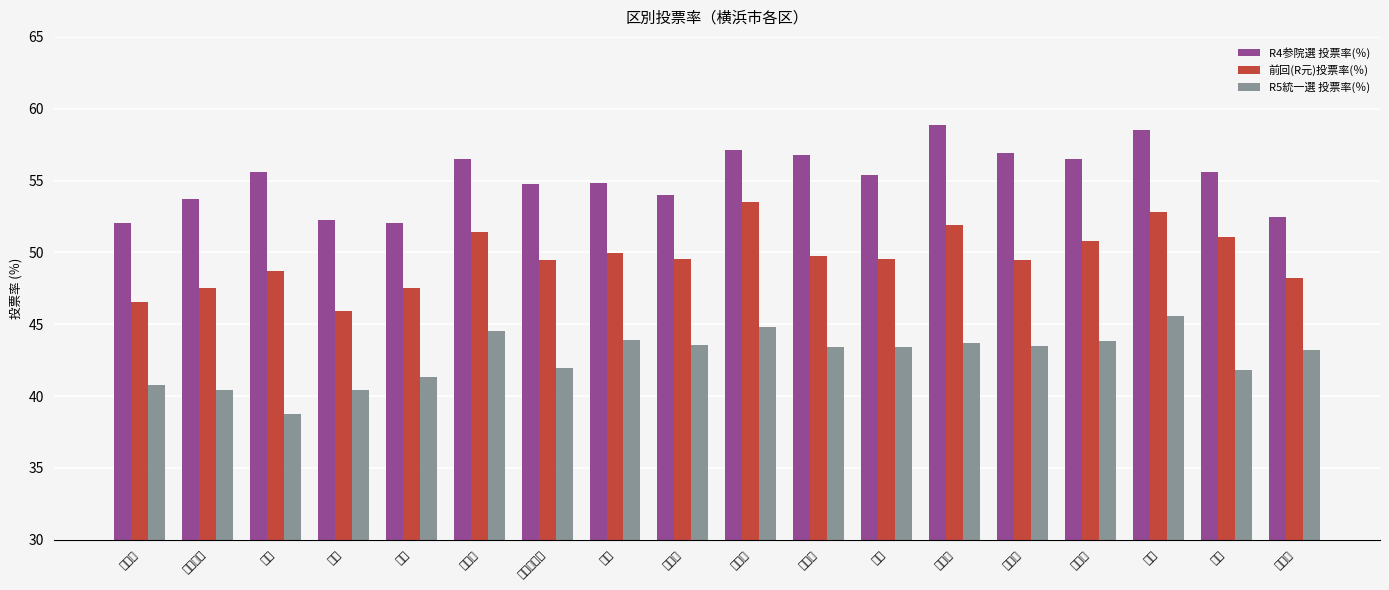

How many values in the 前回(R元)投票率(％) series exceed 49?

12